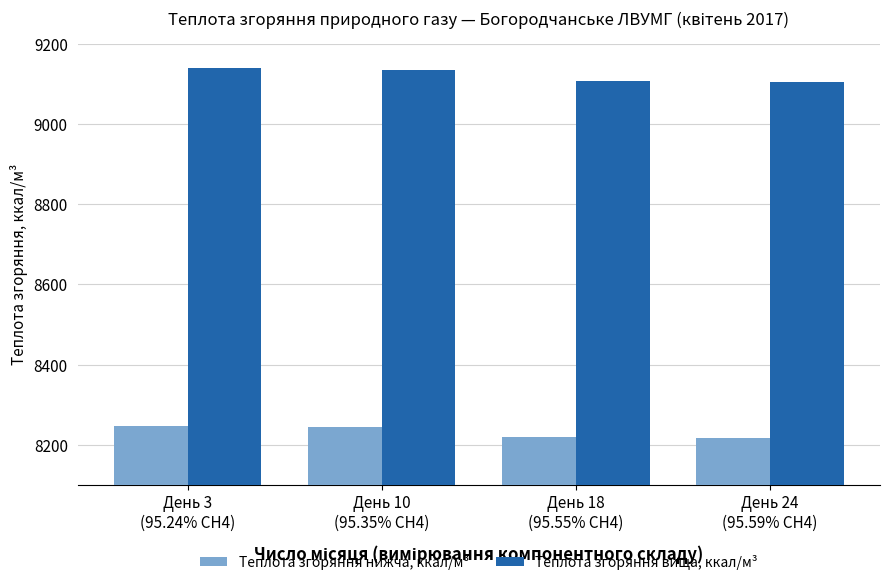

What is the difference between the Теплота згоряння нижча, ккал/м³ values at День 3
(95.24% CH4) and День 24
(95.59% CH4)?

32.2